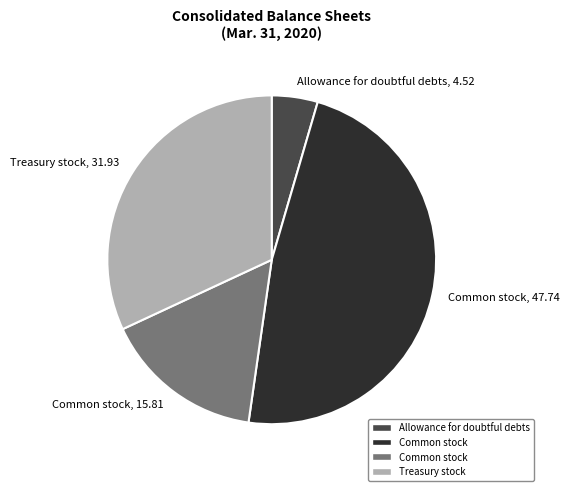

Which has a higher value, Common stock, 15.81 or Common stock, 47.74?

Common stock, 47.74